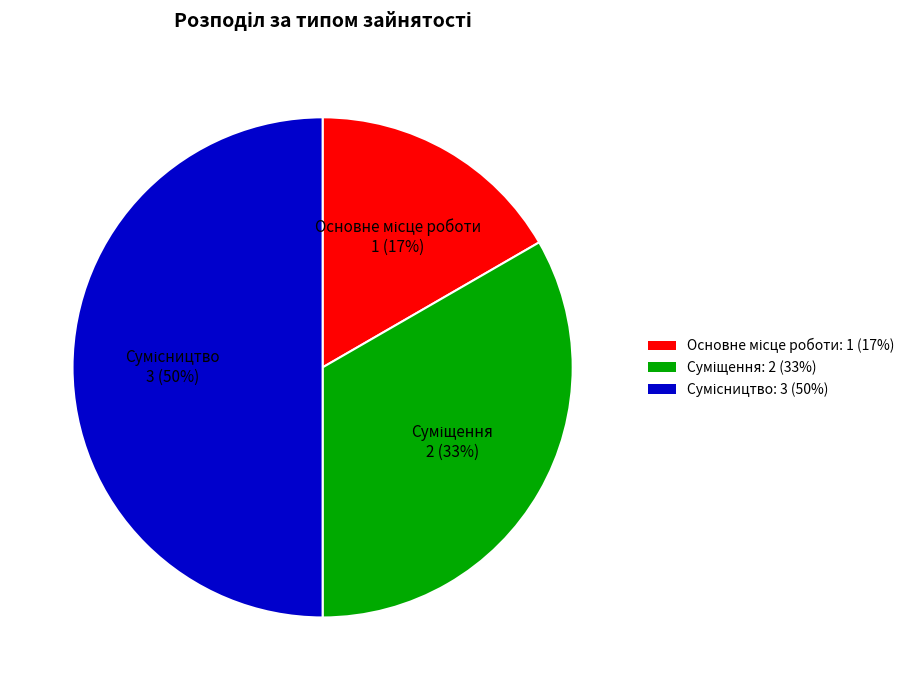

To the nearest percent, what is the average slice percentage?

33%